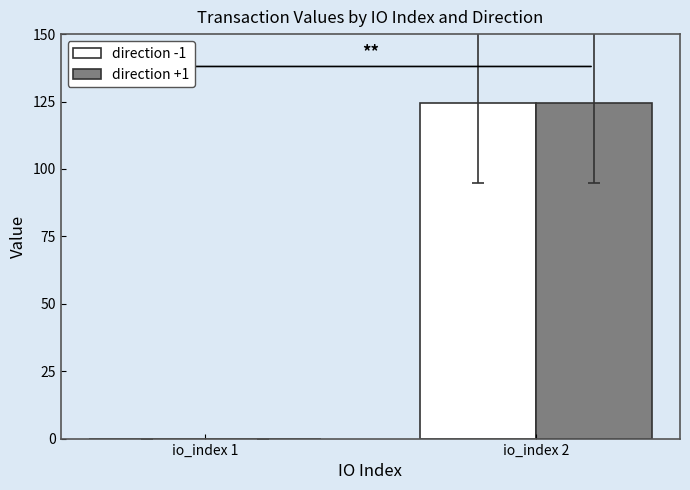

Are the bars grouped side by side (vs. stacked)?

Yes